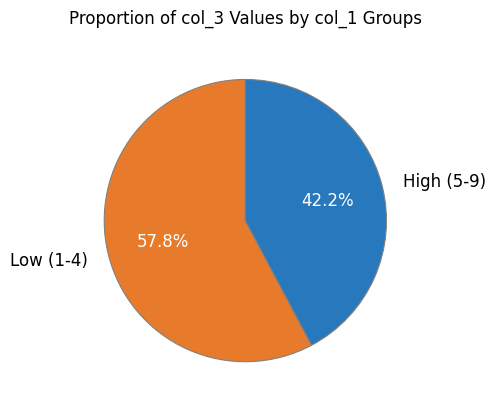

Is the sum of Low (1-4) and High (5-9) greater than half?

Yes